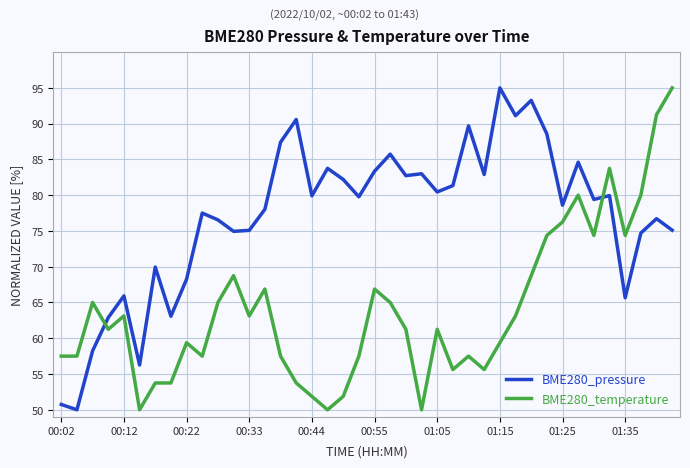

How many times do BME280_temperature and BME280_pressure cross each other?

2